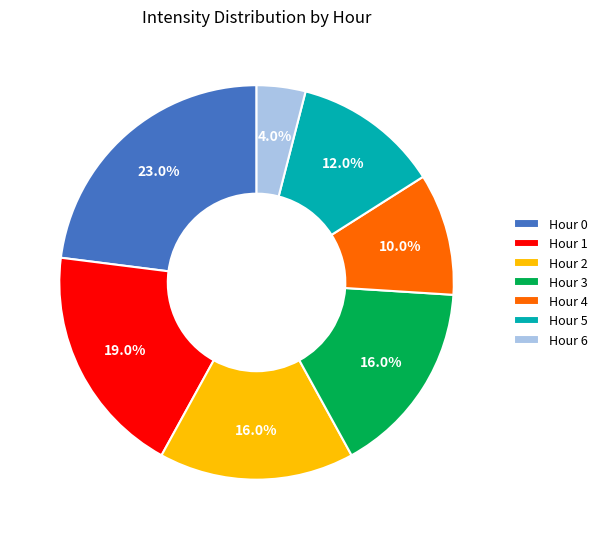

Which has a higher value, Hour 2 or Hour 5?

Hour 2